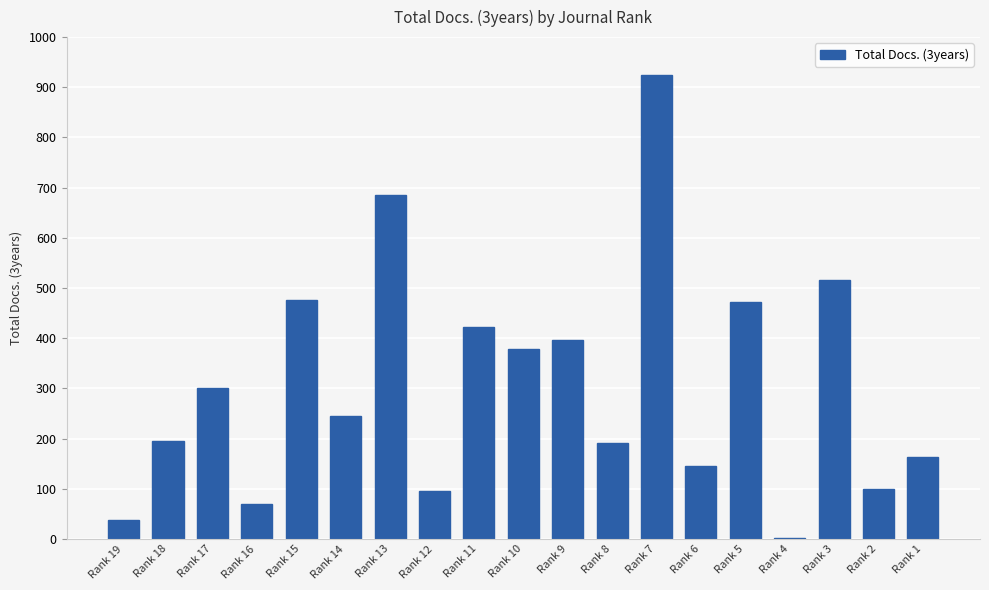

Count the number of categories in the chart.

19